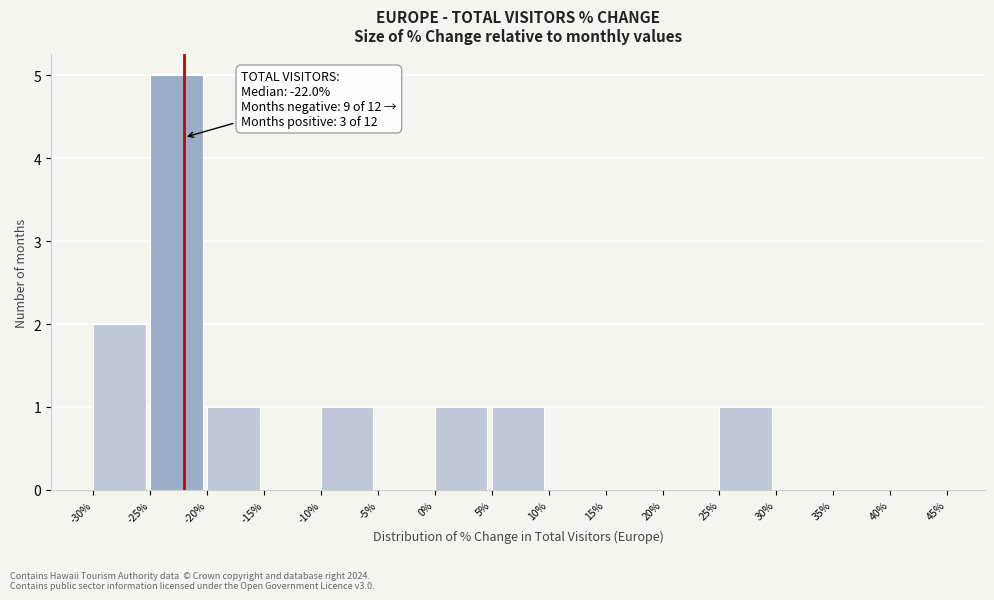

Over which range of the x-axis is the bar tallest?

-25% to -20%